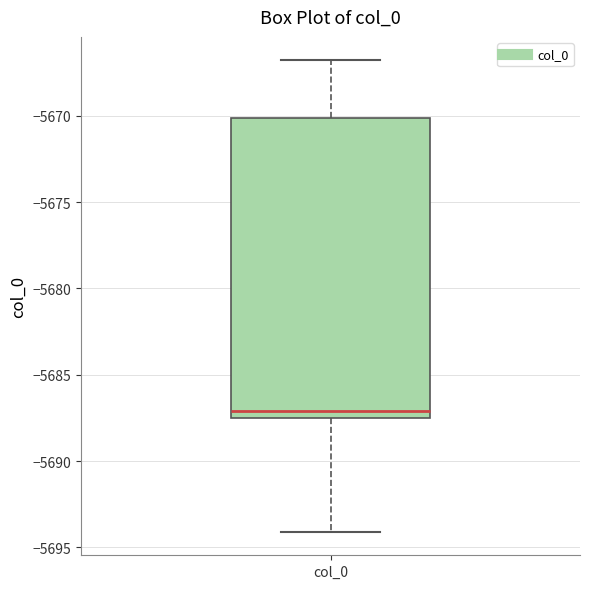

Transcribe this box plot: give where the median line is, the range the box spans, and where the two whiskers end, as read against the y-axis. The values are not printed on the chart, so give them approximately, as read against the axis.

median -5687.0, box -5687.5 to -5670.0, whiskers -5694.0 to -5667.0